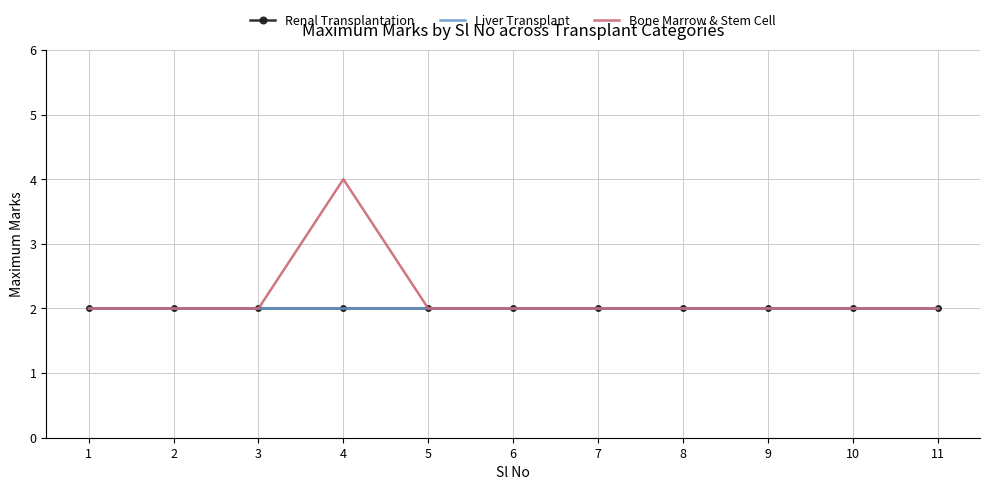

Is the value of Bone Marrow & Stem Cell at 2 greater than the value of Renal Transplantation at 3?

No